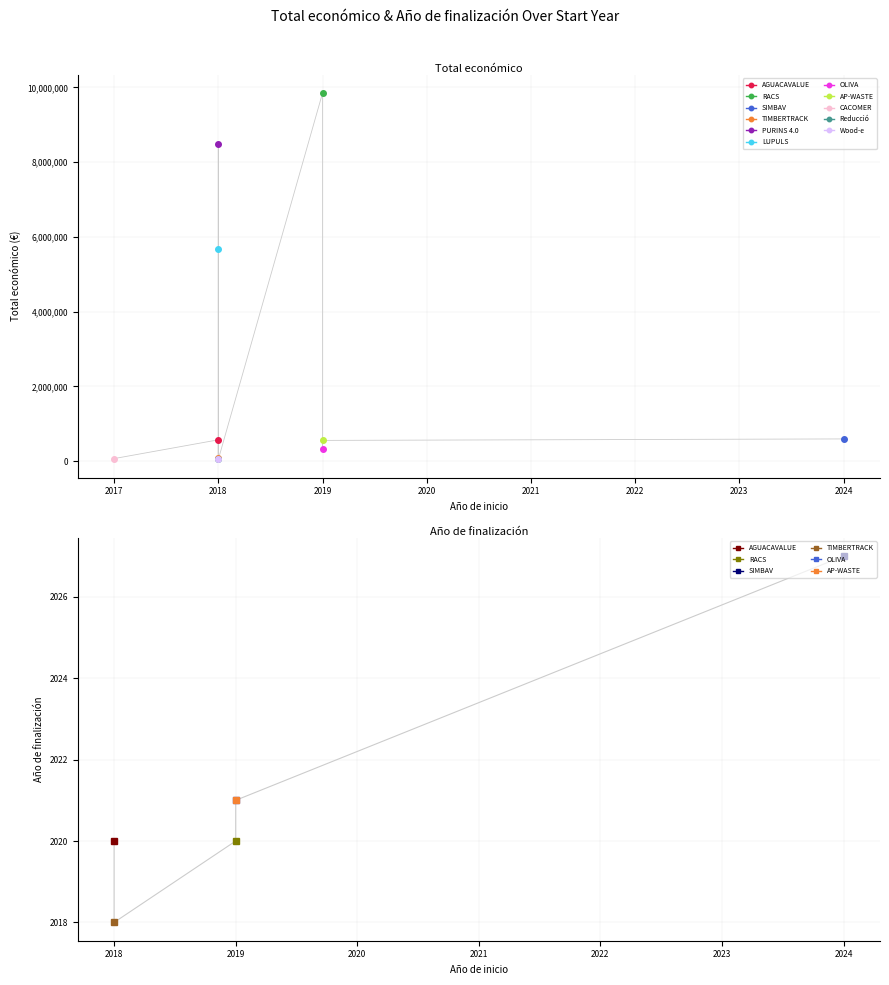

Which category has the lowest value in the Total económico series?

2018